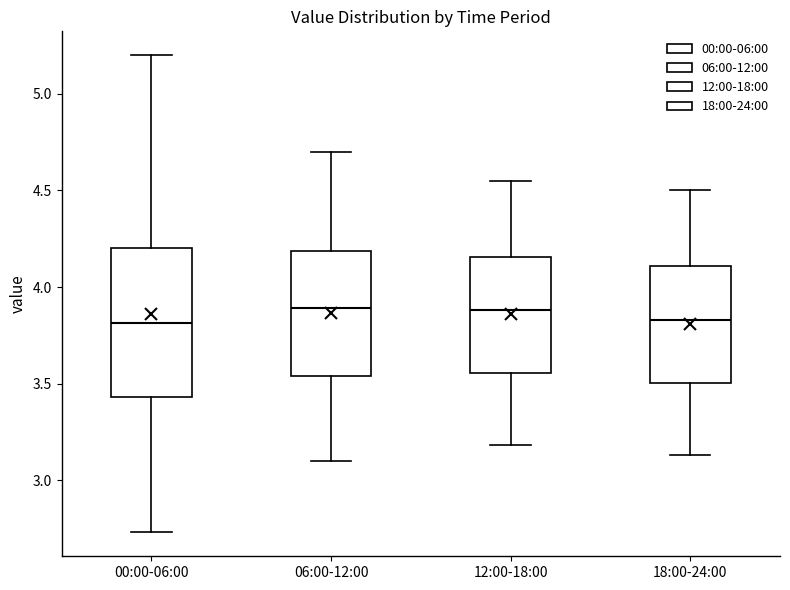

Where does the median line of the box for 00:00-06:00 sit on the y-axis? The values are not printed on the chart, so give them approximately, as read against the axis.

3.80